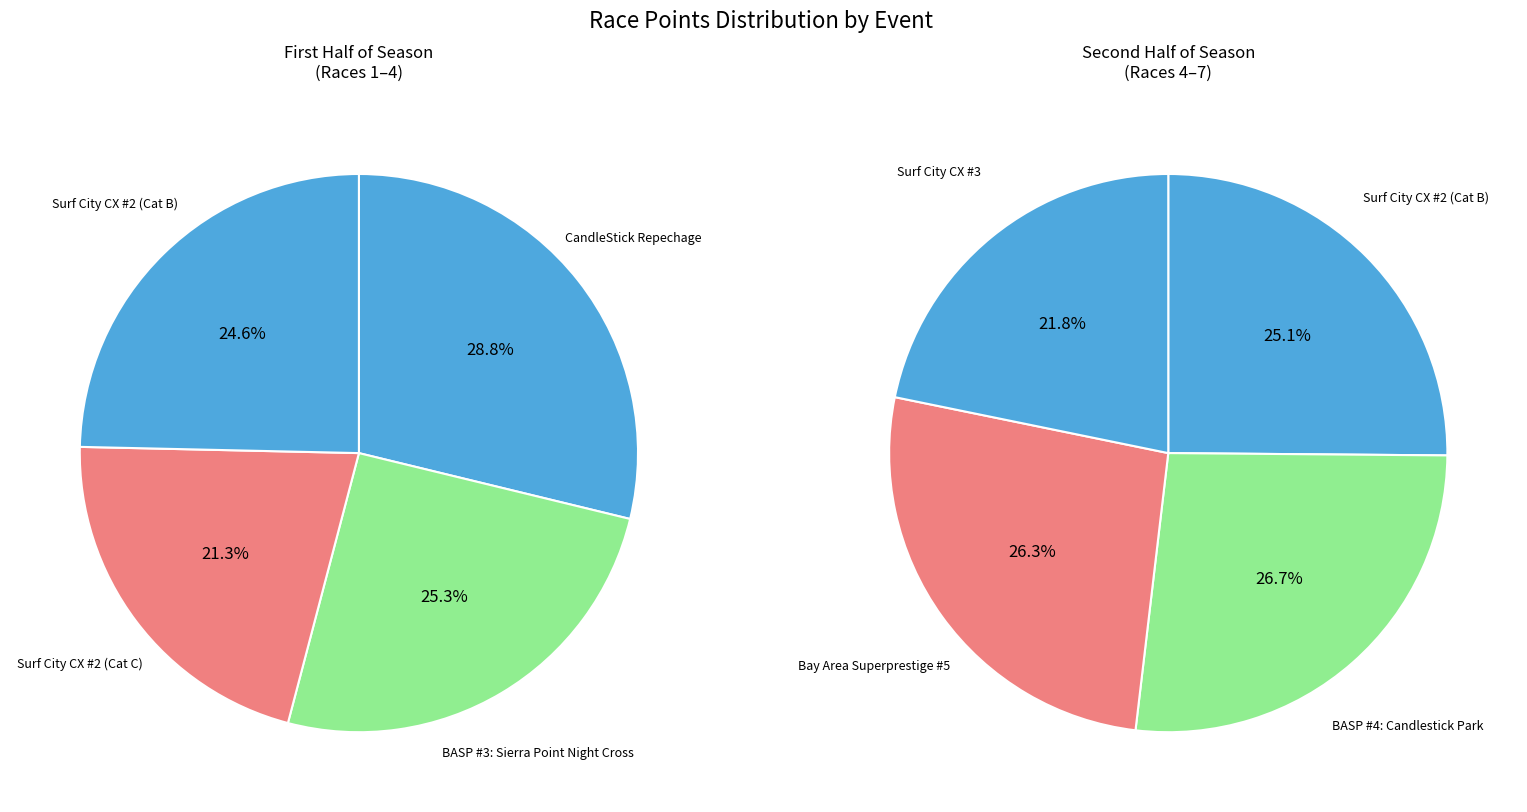

Which category has the biggest portion of the pie?

CandleStick Repechage